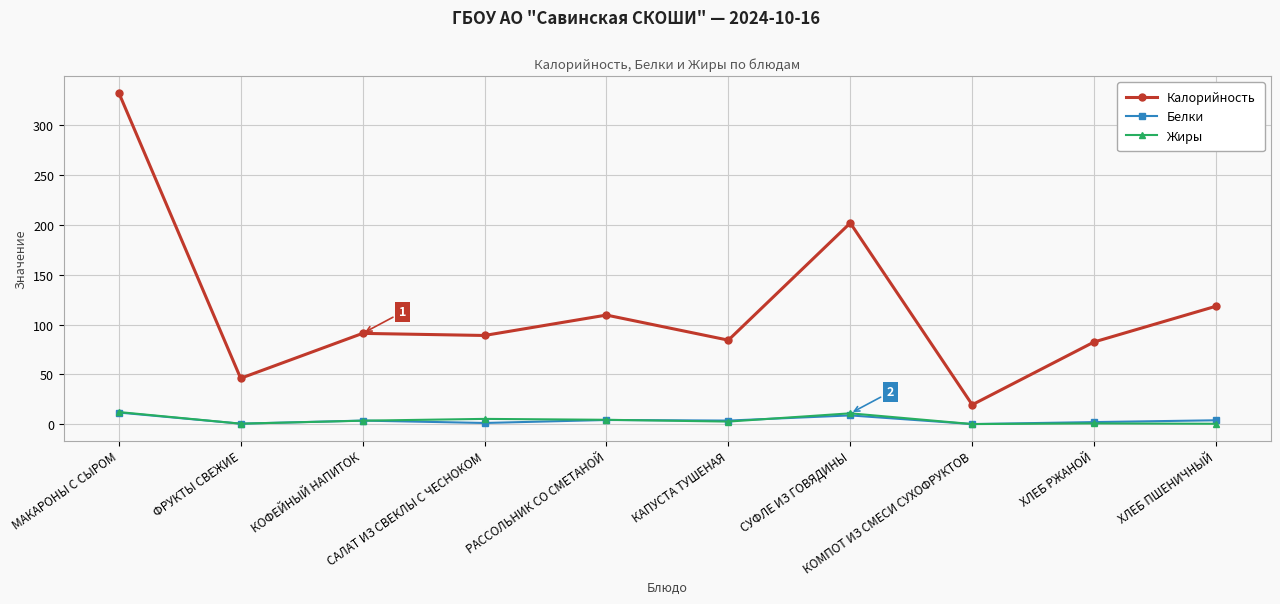

Where is Калорийность nearest to the value 176?

СУФЛЕ ИЗ ГОВЯДИНЫ